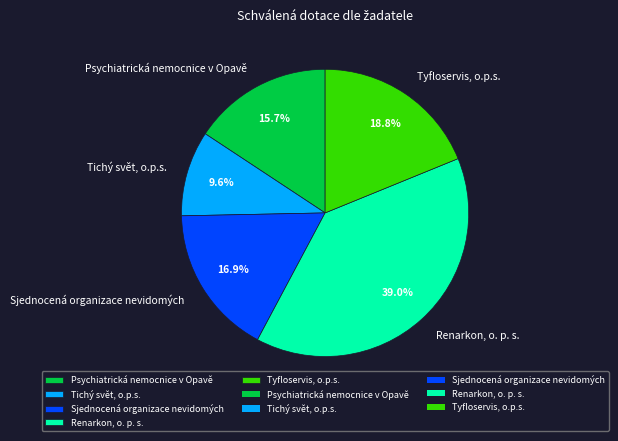

Which has a higher value, Tyfloservis, o.p.s. or Psychiatrická nemocnice v Opavě?

Tyfloservis, o.p.s.